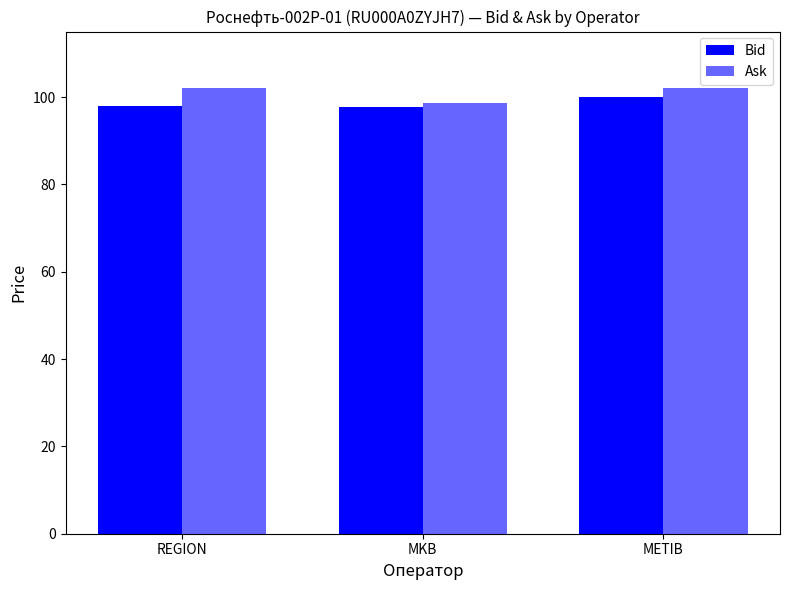

What is the sum of the Ask values at MKB and REGION?

200.8